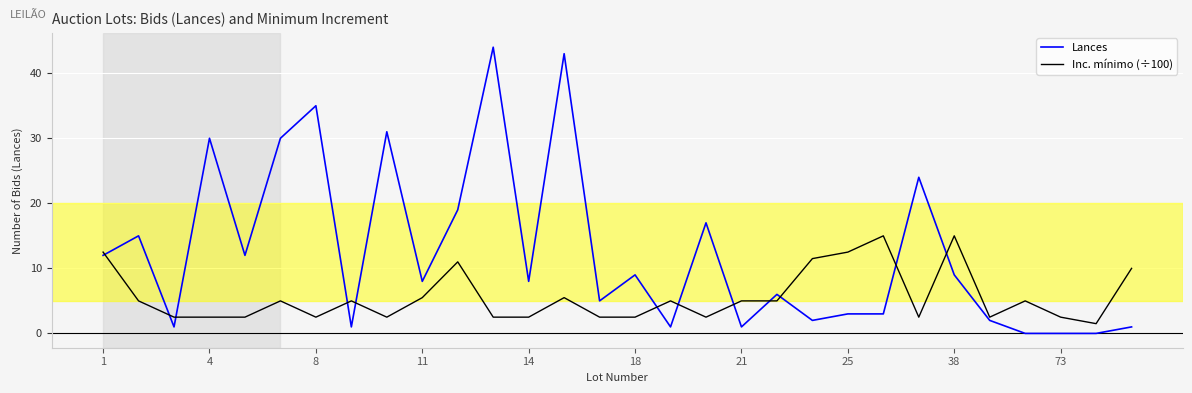

List the series in order of their peak value, highest first.

Lances, Inc. mínimo (÷100)